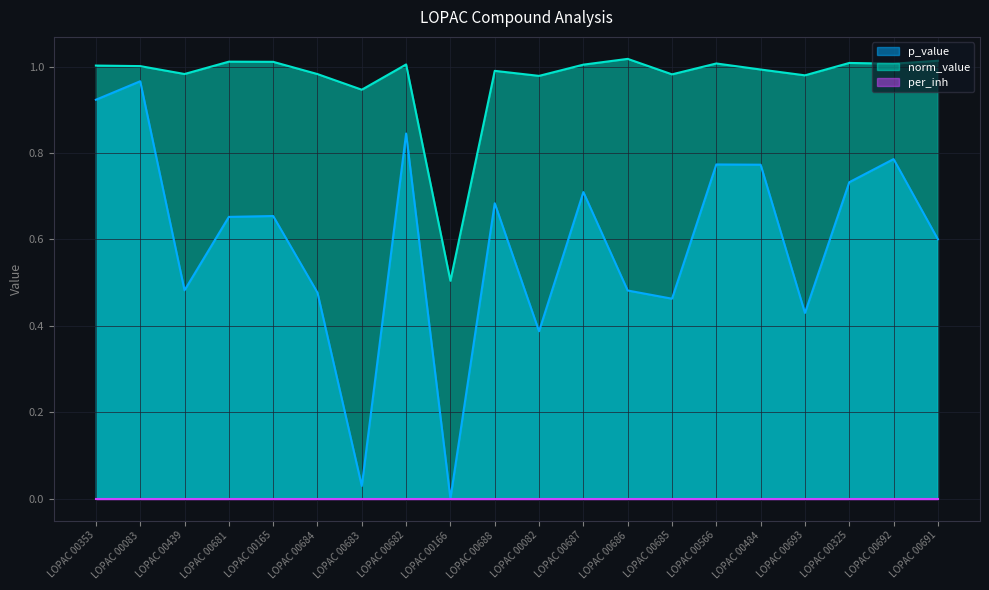

Which category has the lowest value in the norm_value series?

LOPAC 00166